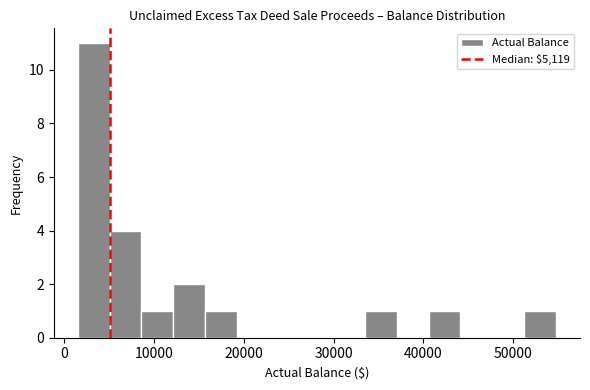

Around what value on the x-axis is the tallest bar? Give the approximate position of its centre, as read against the axis.

3000